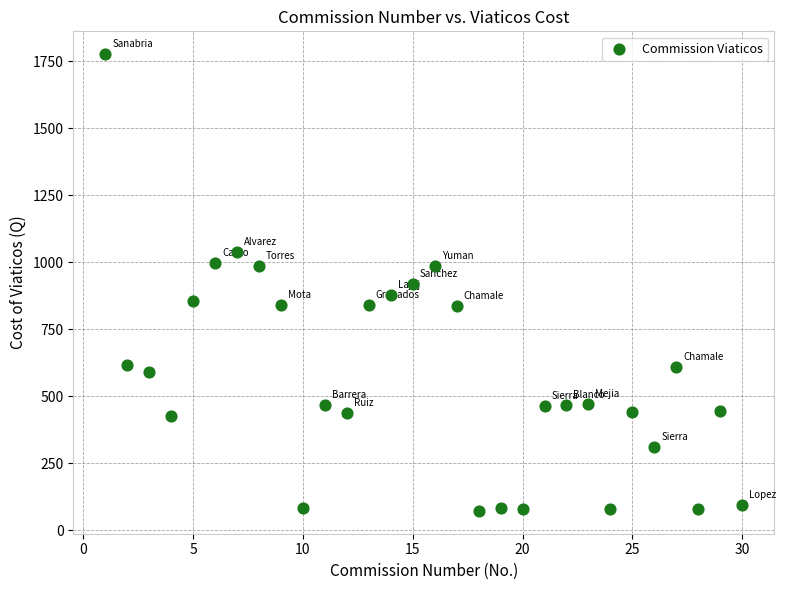

What is the range of X values (max minus min)?

29.0